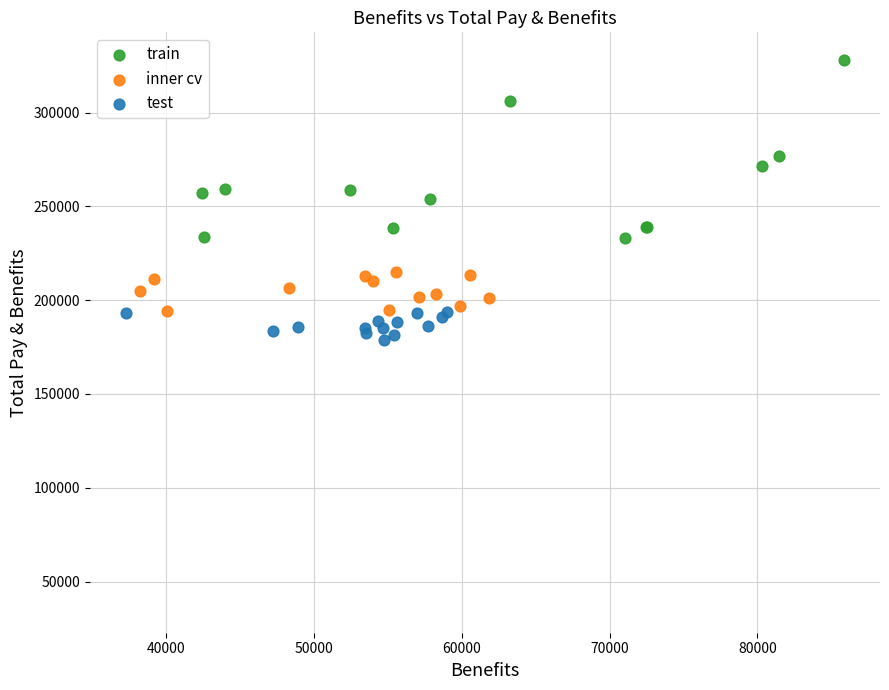

Which series has the largest Y range (max minus min)?

train